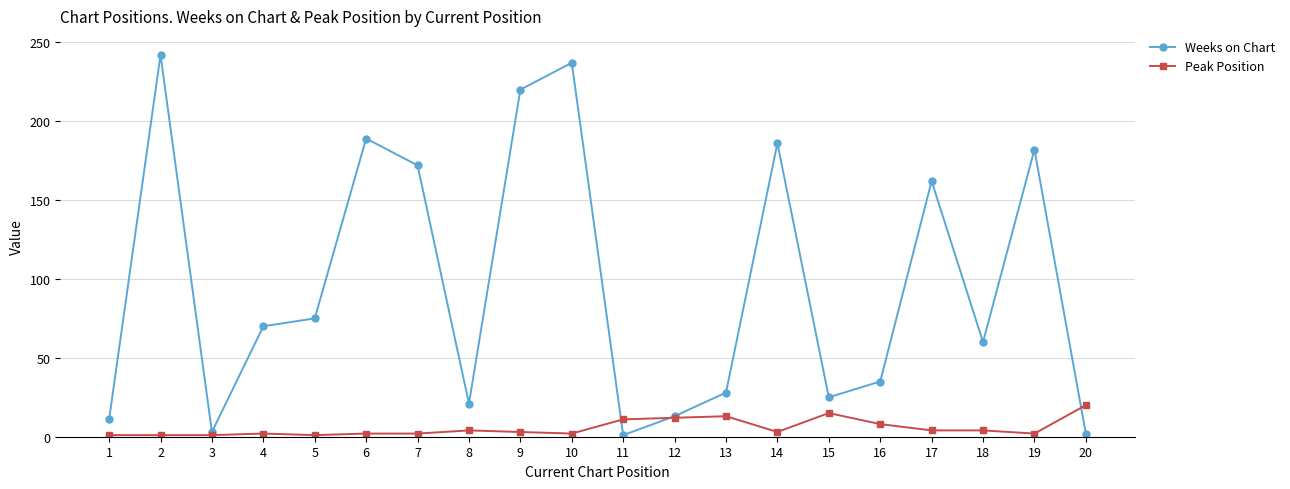

Does the chart have visible grid lines?

Yes